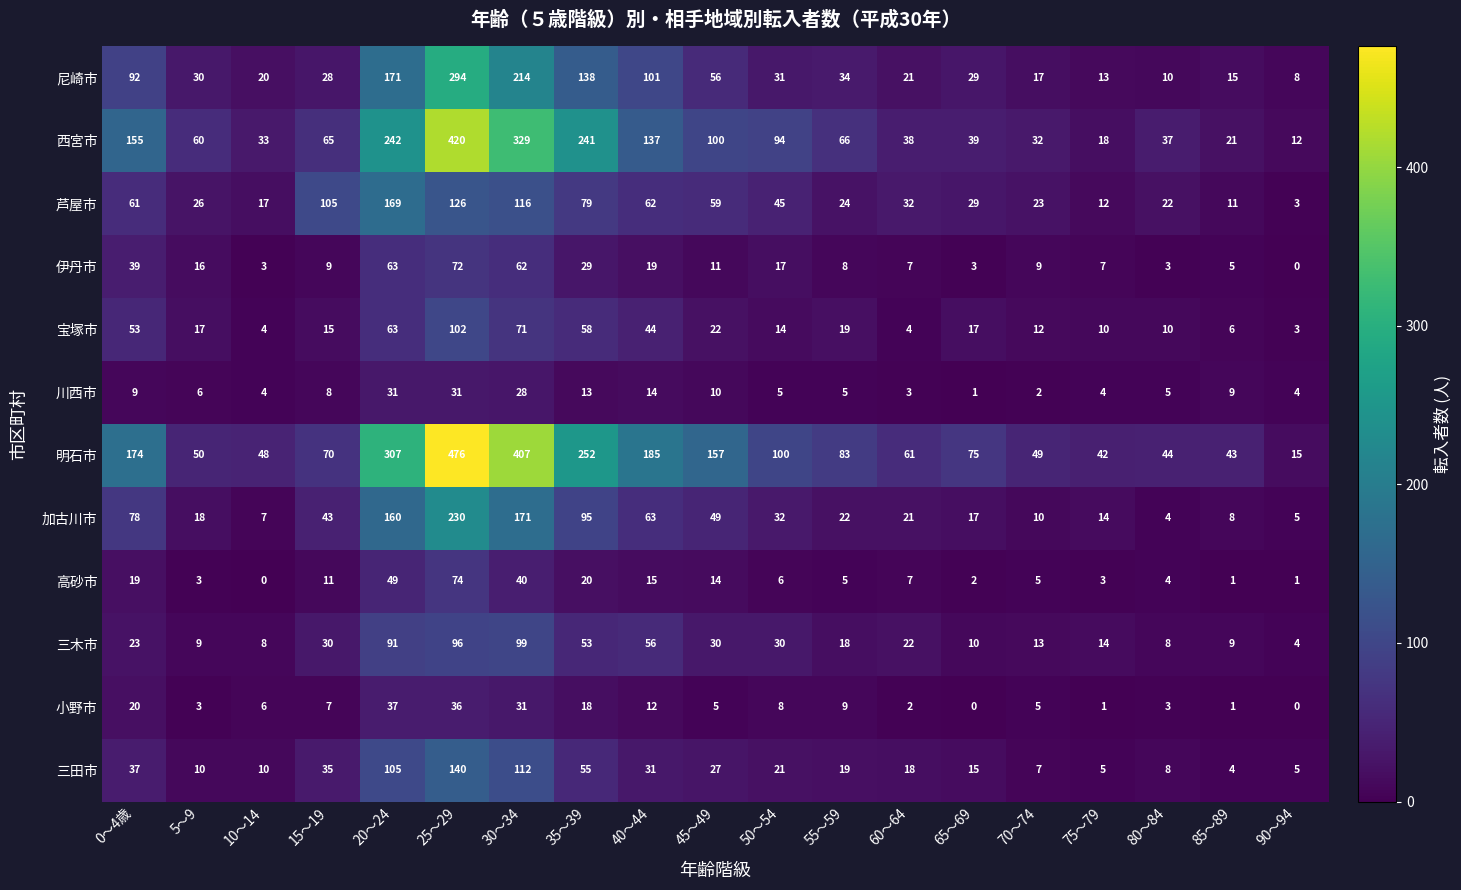

Which series changed the most between 15～19 and 65～69?

芦屋市